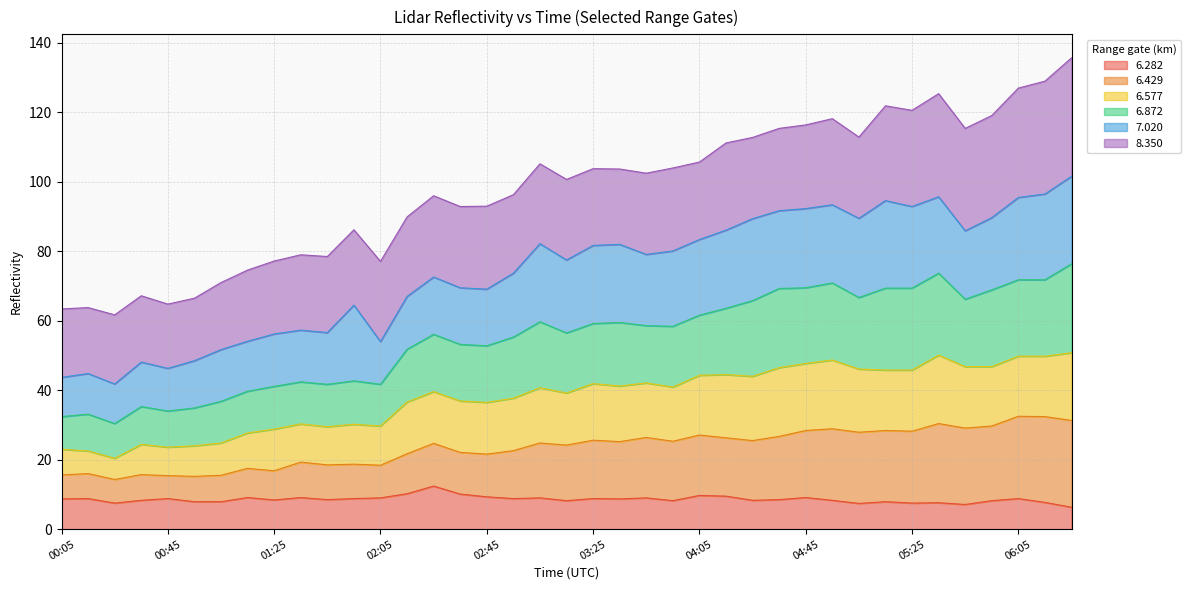

Is it true that 6.282 equals 11.9 at 05:25?

False